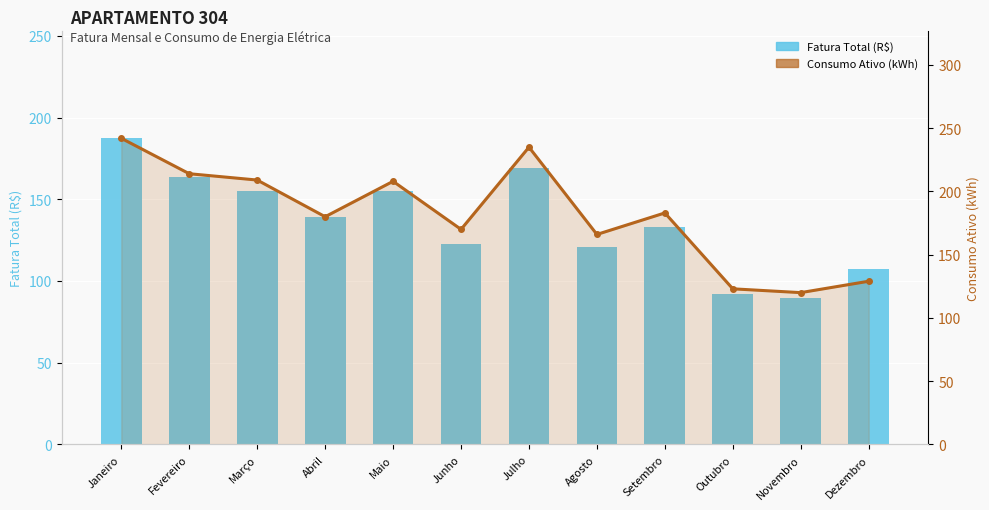

What is the difference between the highest and lowest values at Julho?

65.9